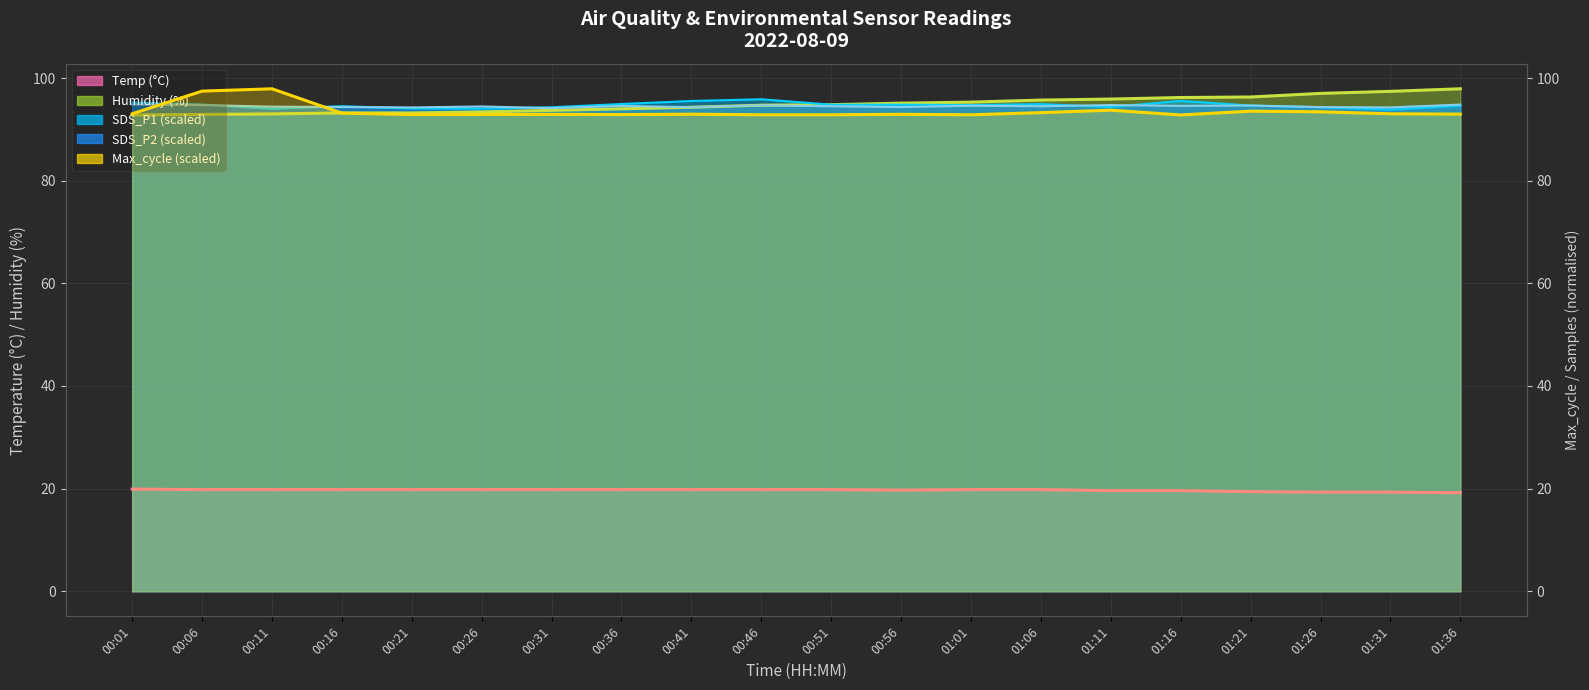

Is it true that Max_cycle equals 93.4 at 01:26?

True